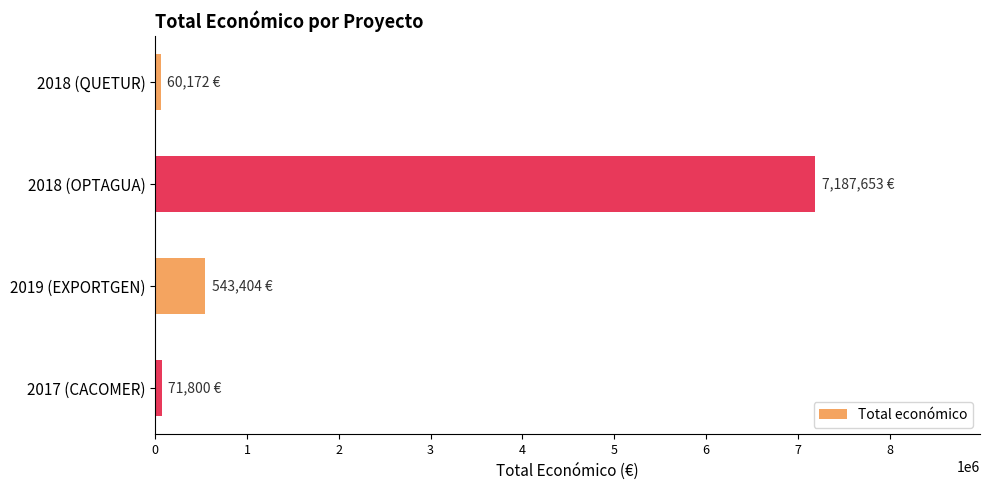

How many values are below 543404?

2